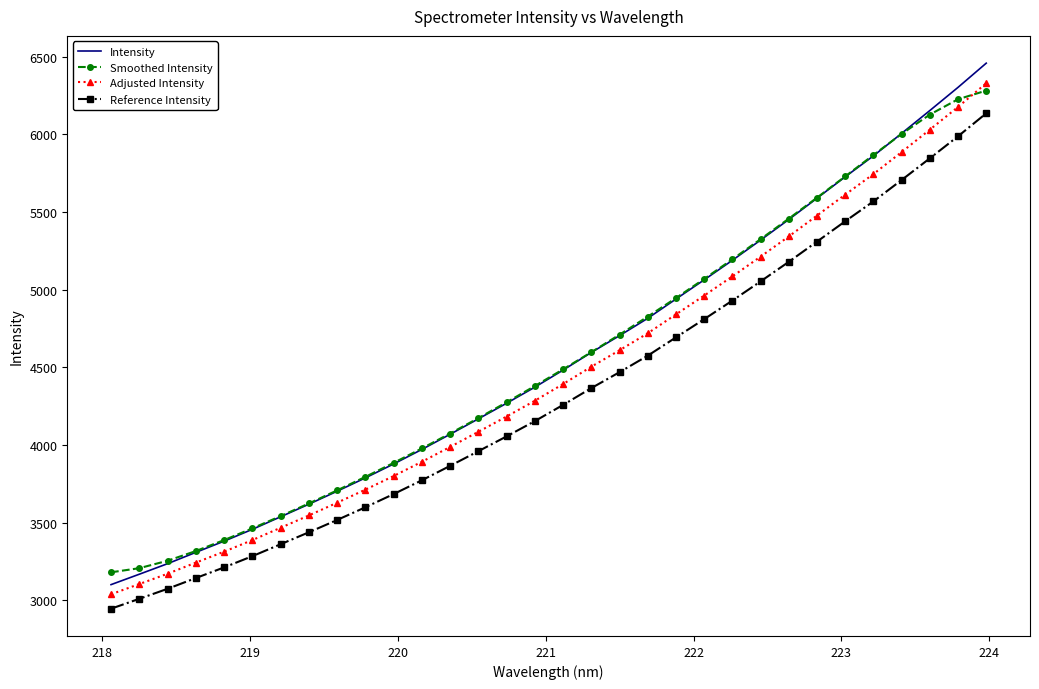

True or false: Adjusted Intensity and Reference Intensity cross at least once.

False